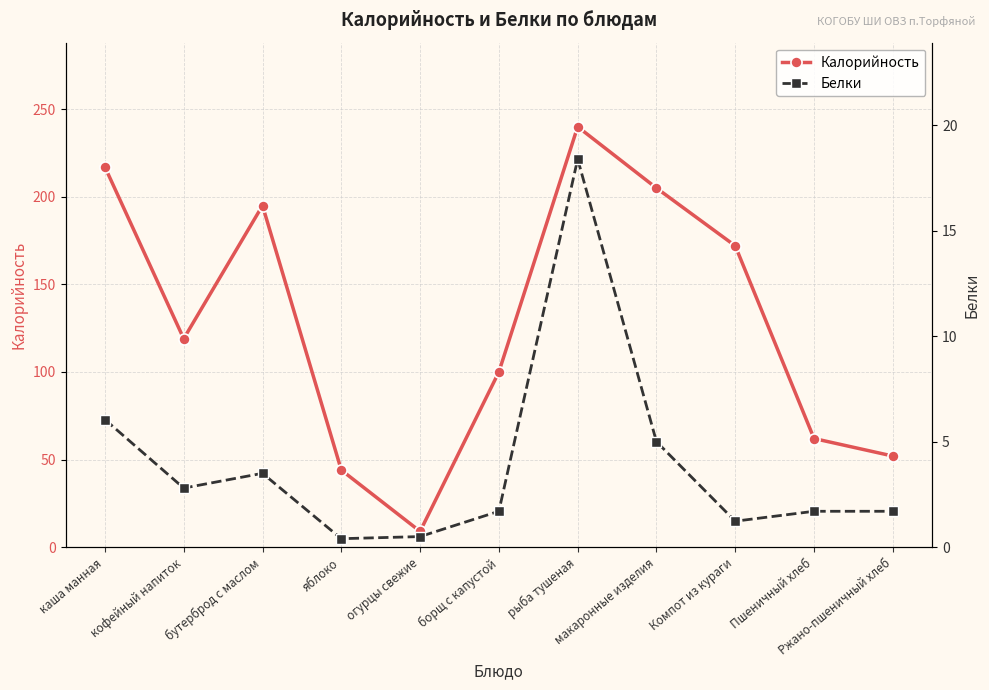

What position from the right is Компот из кураги?

3